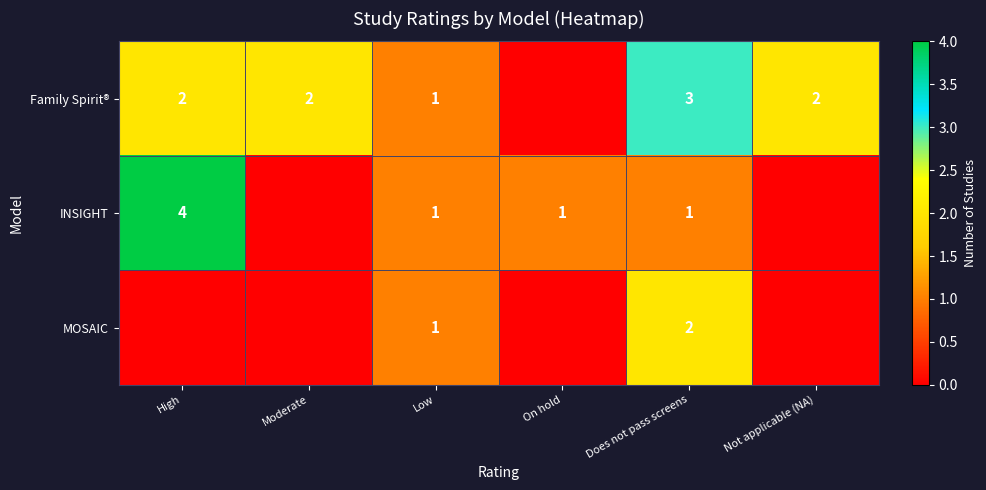

Which has a higher value, On hold or Not applicable (NA)?

Not applicable (NA)